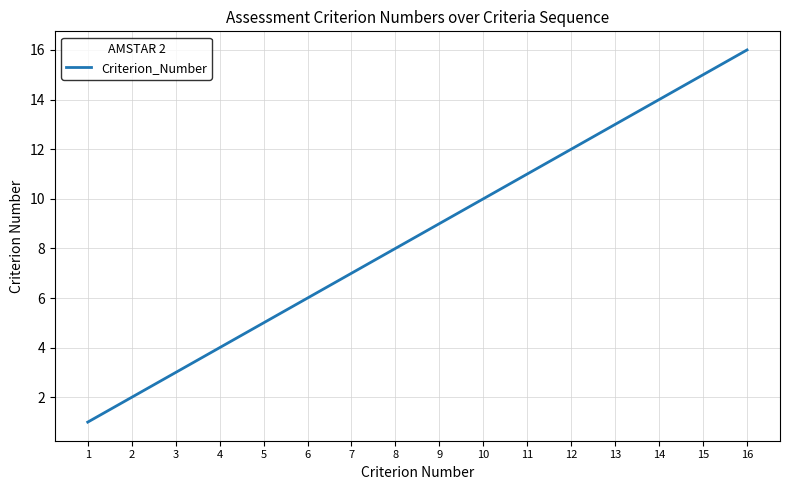

List the labels in order of value, smallest first.

1, 2, 3, 4, 5, 6, 7, 8, 9, 10, 11, 12, 13, 14, 15, 16